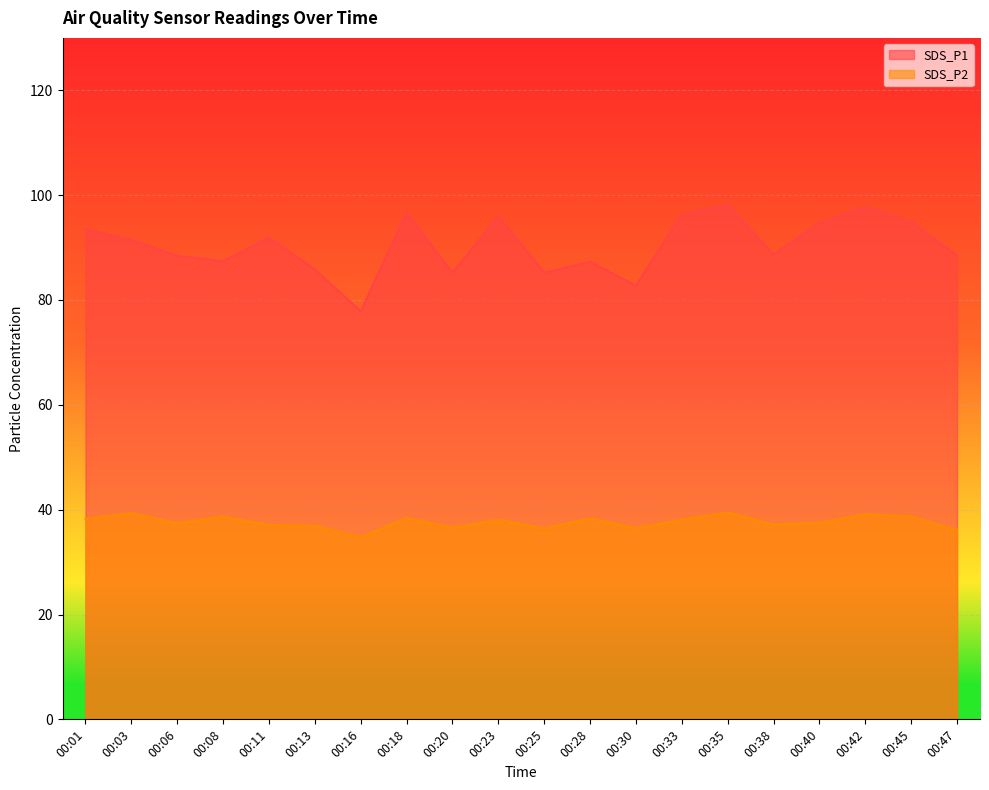

Rank the series by their average value, from lowest to highest.

SDS_P2, SDS_P1